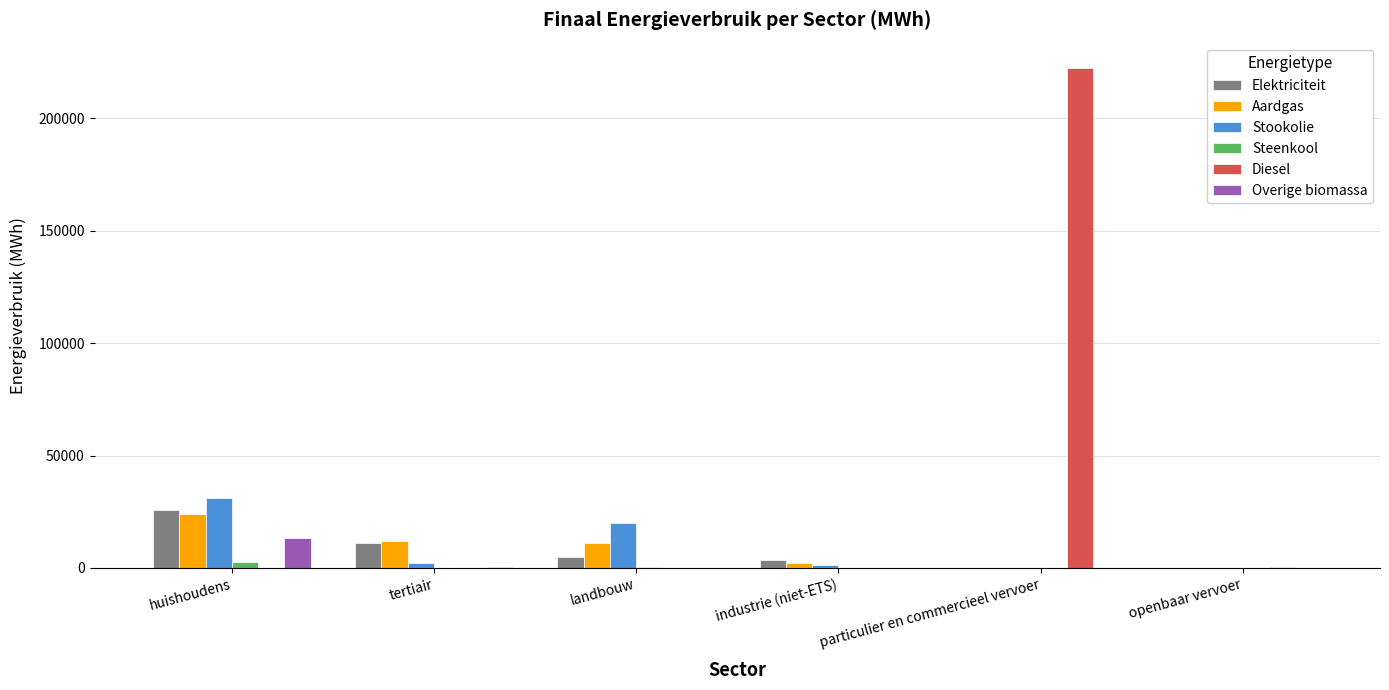

Between landbouw and openbaar vervoer, which series saw the biggest shift?

Stookolie